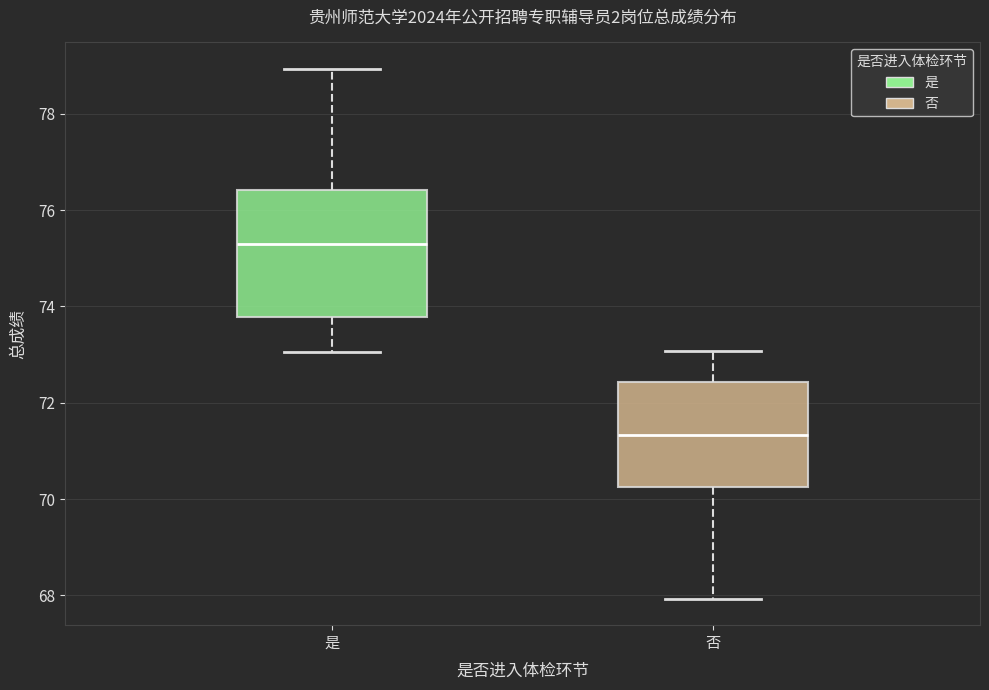

Where does the lower whisker of the box for 是 end on the y-axis? The values are not printed on the chart, so give them approximately, as read against the axis.

73.0